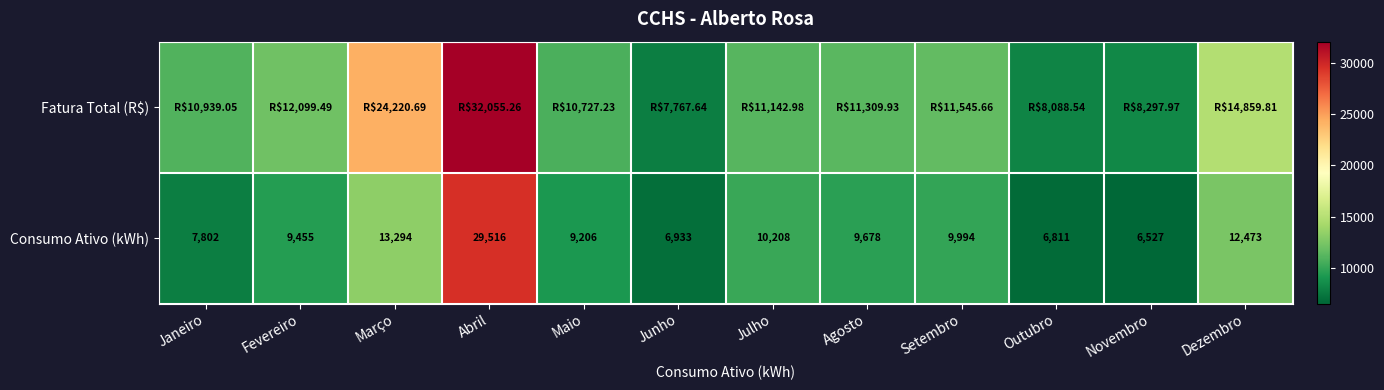

At which category is the sum across all series the highest?

Abril